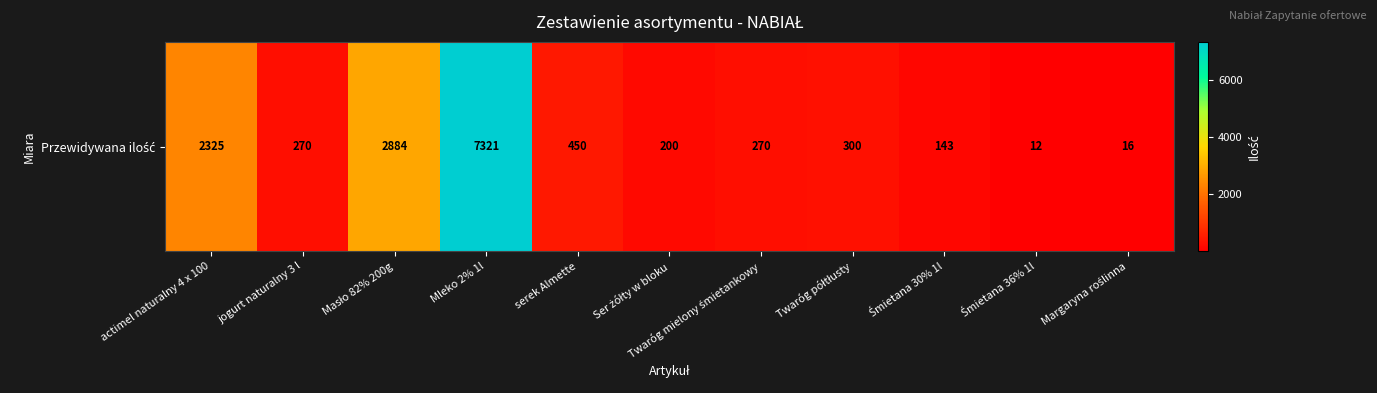

Is it true that the value at Margaryna roślinna is 16?

True